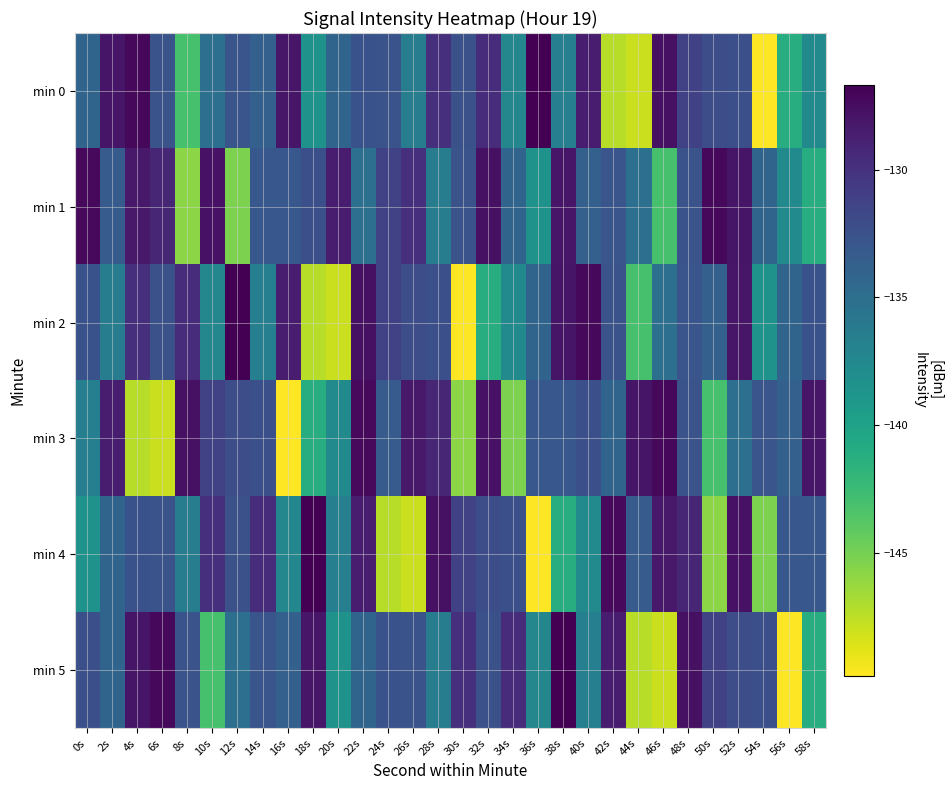

Reading left to right, list all the values displayed in this chart.

min 0: 0s=-134.2	2s=-128.0	4s=-127.2	6s=-132.6	8s=-143.1	10s=-135.1	12s=-132.8	14s=-133.8	16s=-128.1	18s=-138.5	20s=-134.2	22s=-132.5	24s=-132.6	26s=-136.4	28s=-129.8	30s=-132.4	32s=-129.6	34s=-137.4	36s=-126.7	38s=-136.7	40s=-128.5	42s=-147.3	44s=-148.0	46s=-127.7	48s=-131.2	50s=-132.2	52s=-132.3	54s=-149.8	56s=-141.1	58s=-137.7
min 1: 0s=-127.3	2s=-133.4	4s=-128.2	6s=-129.1	8s=-145.8	10s=-127.9	12s=-145.2	14s=-133.0	16s=-133.0	18s=-132.4	20s=-128.5	22s=-135.1	24s=-131.2	26s=-129.8	28s=-136.4	30s=-132.6	32s=-127.7	34s=-134.2	36s=-138.5	38s=-128.1	40s=-133.8	42s=-132.8	44s=-135.1	46s=-143.1	48s=-132.6	50s=-127.2	52s=-128.0	54s=-134.2	56s=-137.7	58s=-141.1
min 2: 0s=-132.5	2s=-136.4	4s=-129.8	6s=-132.4	8s=-129.6	10s=-137.4	12s=-126.7	14s=-136.7	16s=-128.5	18s=-147.3	20s=-148.0	22s=-127.7	24s=-131.2	26s=-132.2	28s=-132.3	30s=-149.8	32s=-141.1	34s=-137.7	36s=-134.2	38s=-128.0	40s=-127.2	42s=-132.6	44s=-143.1	46s=-135.1	48s=-132.8	50s=-133.8	52s=-128.1	54s=-138.5	56s=-134.2	58s=-132.5
min 3: 0s=-136.7	2s=-128.5	4s=-147.3	6s=-148.0	8s=-127.7	10s=-131.2	12s=-132.2	14s=-132.3	16s=-149.8	18s=-141.1	20s=-137.7	22s=-127.3	24s=-133.4	26s=-128.2	28s=-129.1	30s=-145.8	32s=-127.9	34s=-145.2	36s=-133.0	38s=-133.0	40s=-132.4	42s=-134.2	44s=-128.0	46s=-127.2	48s=-132.6	50s=-143.1	52s=-135.1	54s=-132.8	56s=-133.8	58s=-128.1
min 4: 0s=-138.5	2s=-134.2	4s=-132.5	6s=-132.6	8s=-136.4	10s=-129.8	12s=-132.4	14s=-129.6	16s=-137.4	18s=-126.7	20s=-136.7	22s=-128.5	24s=-147.3	26s=-148.0	28s=-127.7	30s=-131.2	32s=-132.2	34s=-132.3	36s=-149.8	38s=-141.1	40s=-137.7	42s=-127.3	44s=-133.4	46s=-128.2	48s=-129.1	50s=-145.8	52s=-127.9	54s=-145.2	56s=-133.0	58s=-133.0
min 5: 0s=-132.4	2s=-134.2	4s=-128.0	6s=-127.2	8s=-132.6	10s=-143.1	12s=-135.1	14s=-132.8	16s=-133.8	18s=-128.1	20s=-138.5	22s=-134.2	24s=-132.5	26s=-132.6	28s=-136.4	30s=-129.8	32s=-132.4	34s=-129.6	36s=-137.4	38s=-126.7	40s=-136.7	42s=-128.5	44s=-147.3	46s=-148.0	48s=-127.7	50s=-131.2	52s=-132.2	54s=-132.3	56s=-149.8	58s=-141.1